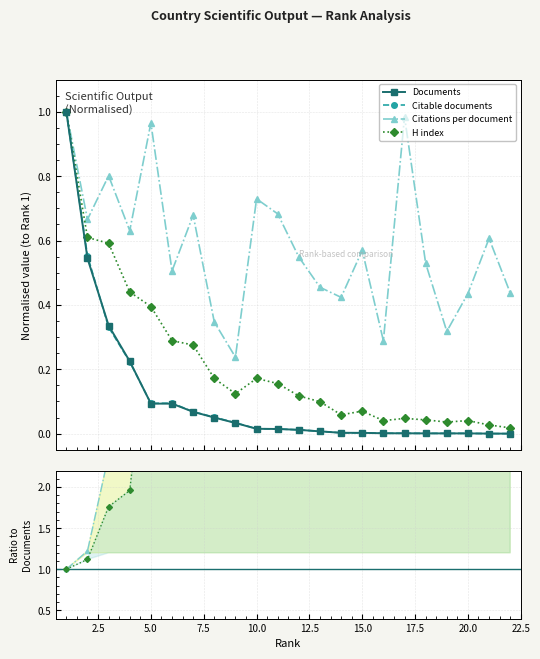

True or false: Citations per document and H index intersect in this chart.

False